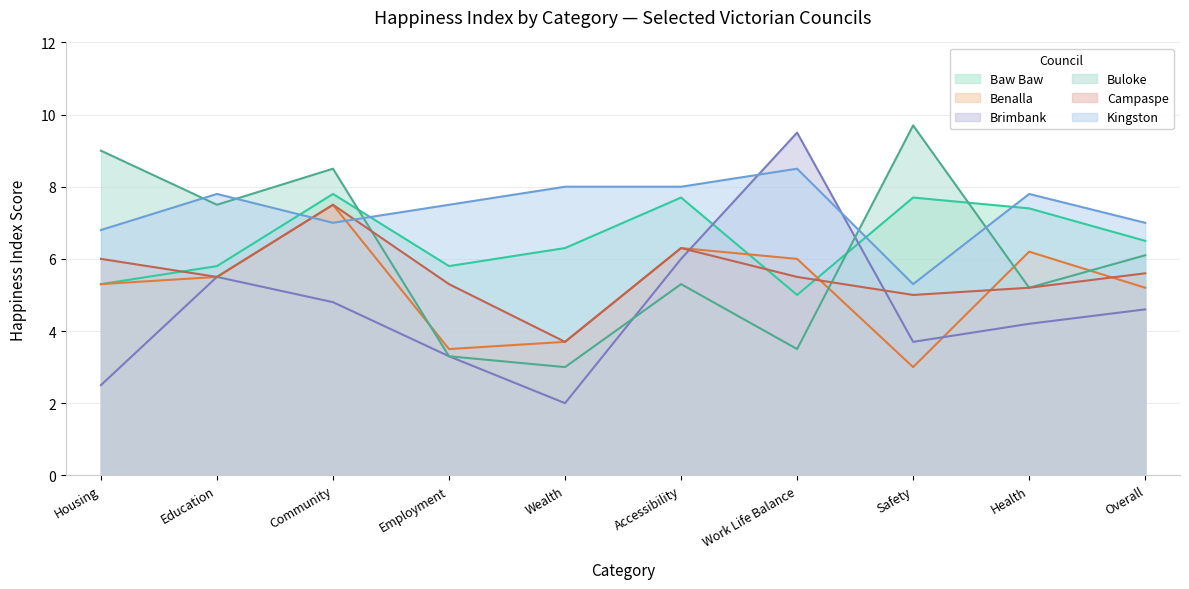

What is the difference between the highest and lowest values at Community?

3.7